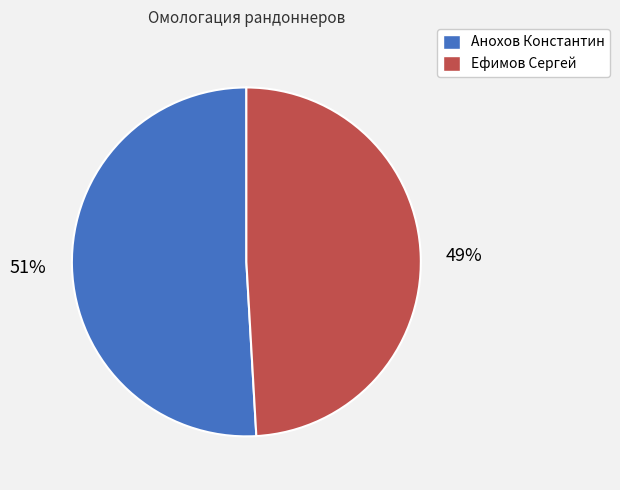

Count the number of slices in the pie.

2